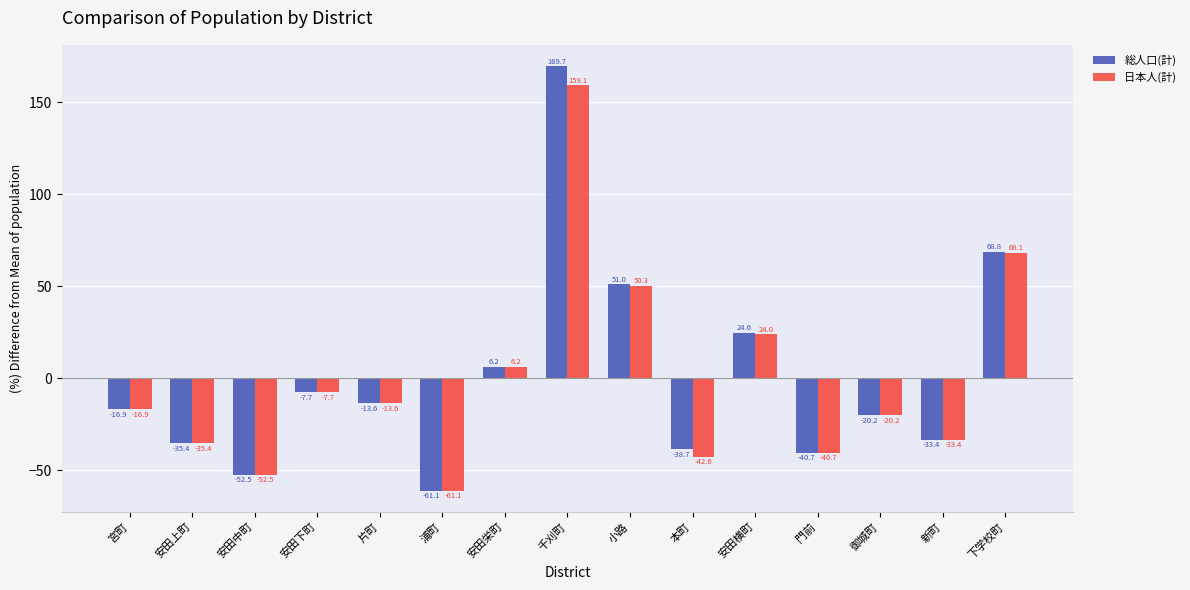

How many data points does each series have?

15